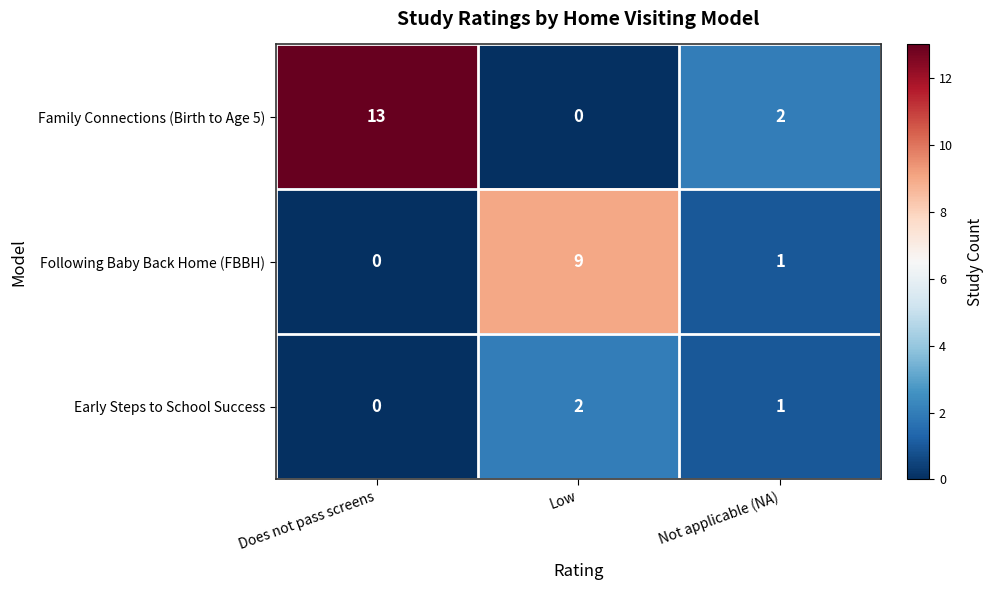

Which category has the highest value across all series?

Does not pass screens